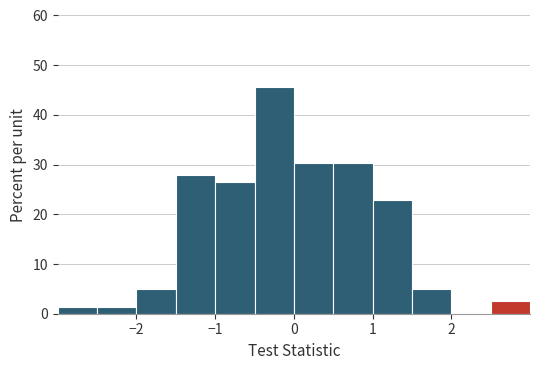

Which range on the x-axis has the tallest bar?

-0.5 to 0.0